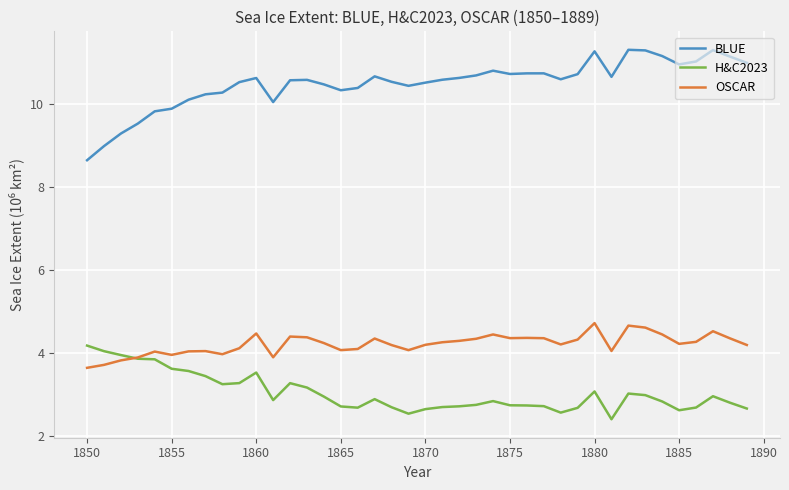

Rank the series by their maximum value, from lowest to highest.

H&C2023, OSCAR, BLUE